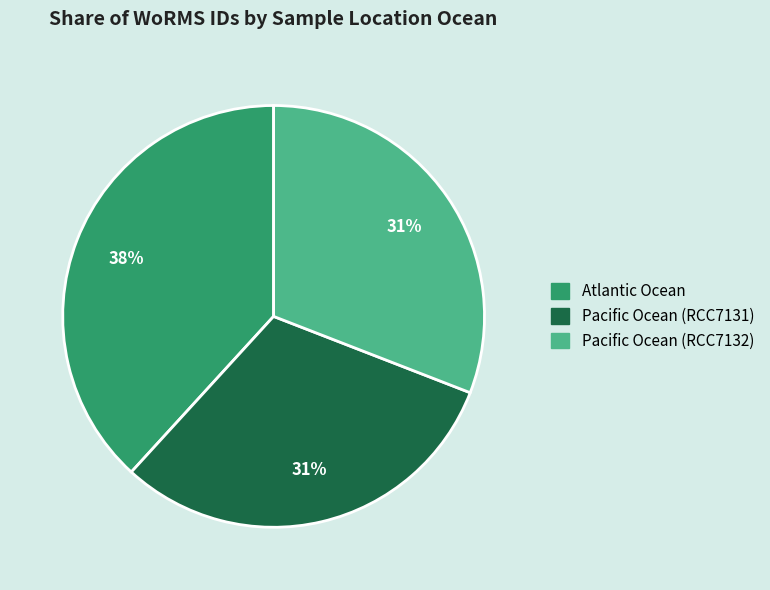

What is the ratio of the value at Atlantic Ocean to the value at Pacific Ocean (RCC7131)?

1.2